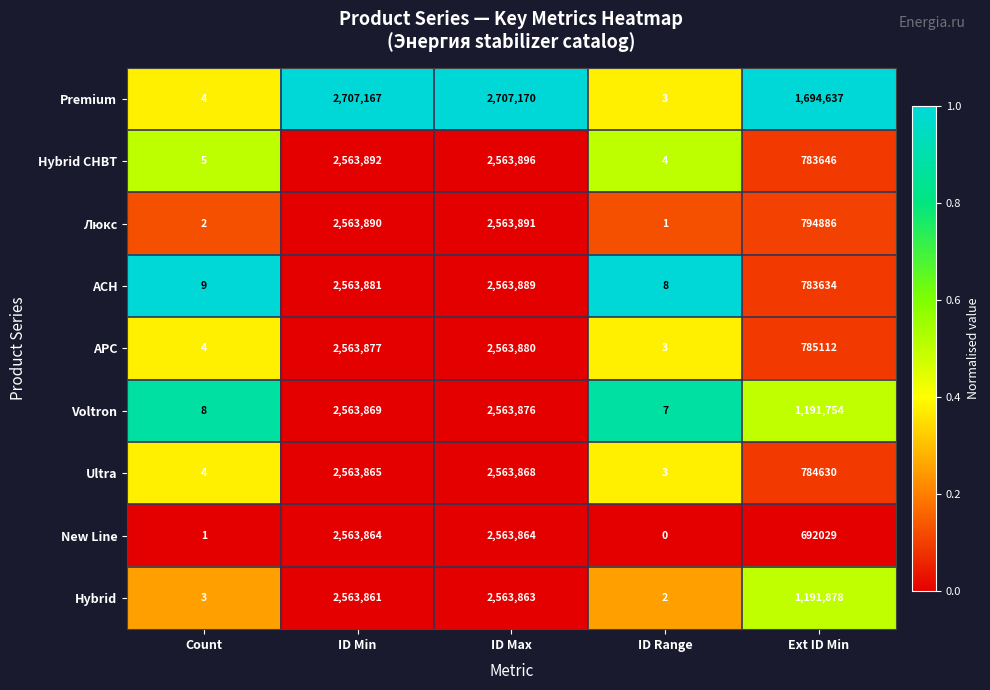

At ID Max, list the series in order from largest to smallest.

Premium, Hybrid СНВТ, Люкс, АСН, АРС, Voltron, Ultra, New Line, Hybrid